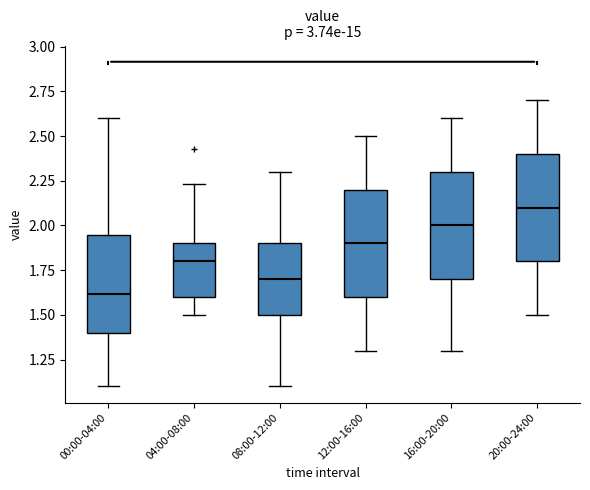

Which box's median line is the highest?

20:00-24:00